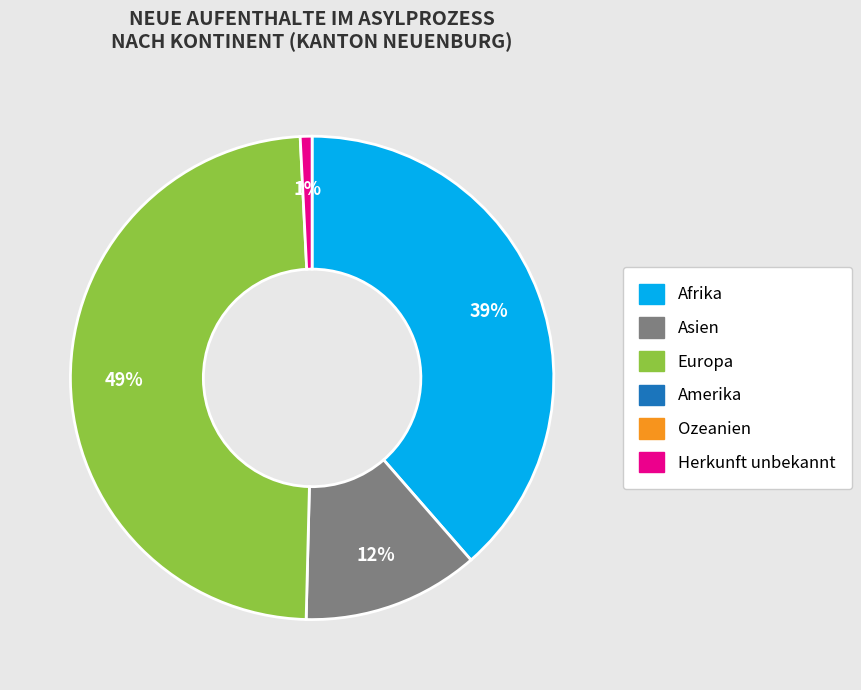

To the nearest percent, what is the average slice percentage?

25%